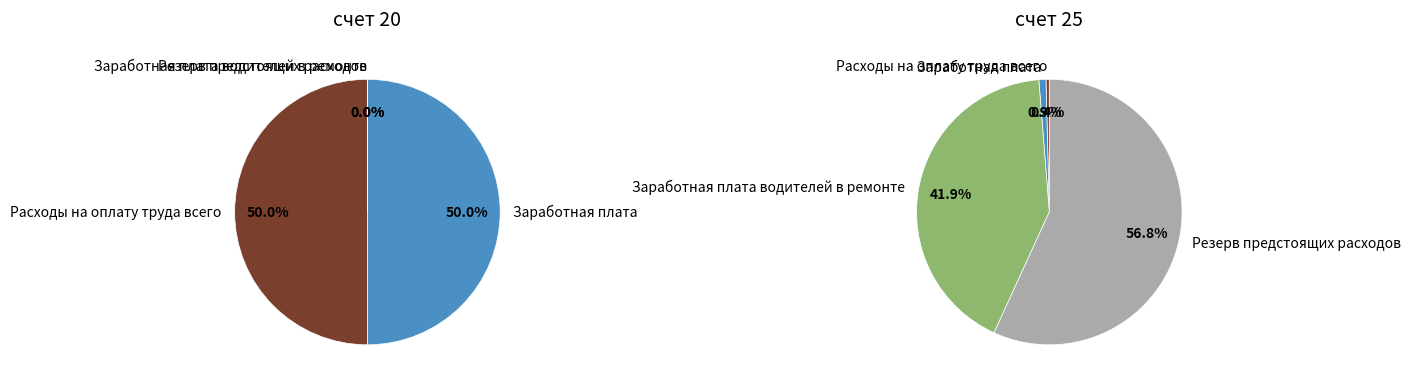

Rank the series by their maximum value, from highest to lowest.

счет 25, счет 20